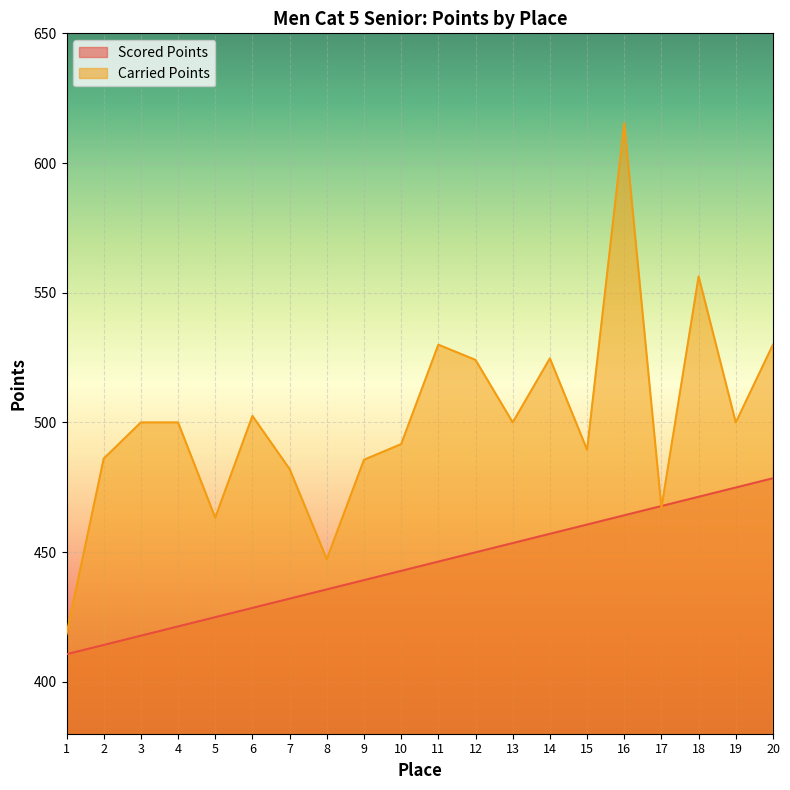

What is the difference between the maximum and minimum values in the Carried Points series?

197.0